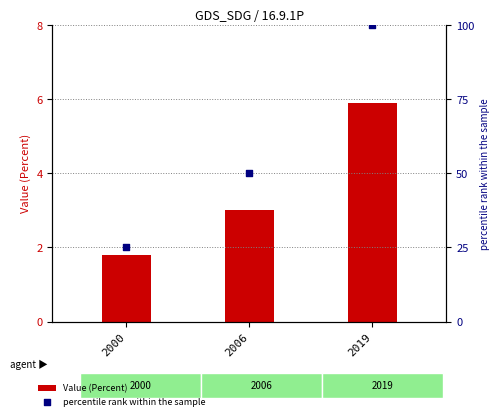

Which series has the widest spread of Y values?

percentile rank within the sample